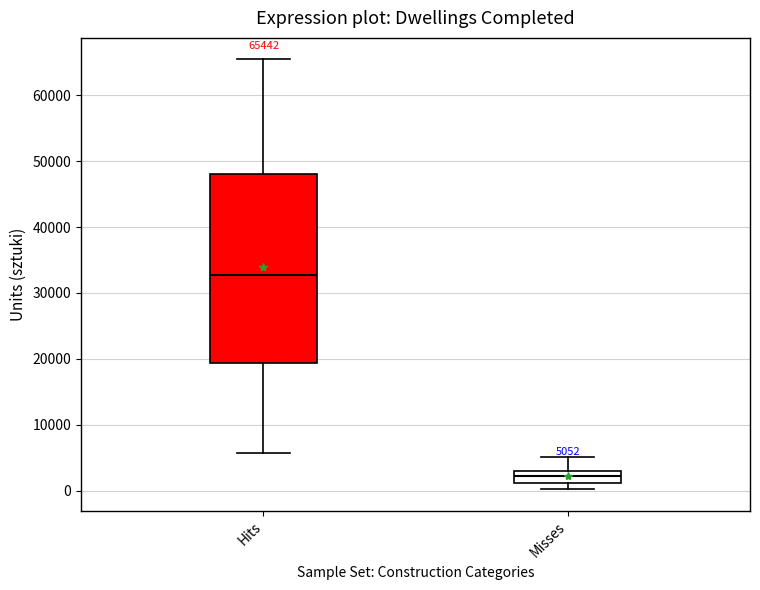

Which box is the tallest, from its lower edge to its upper edge?

Hits